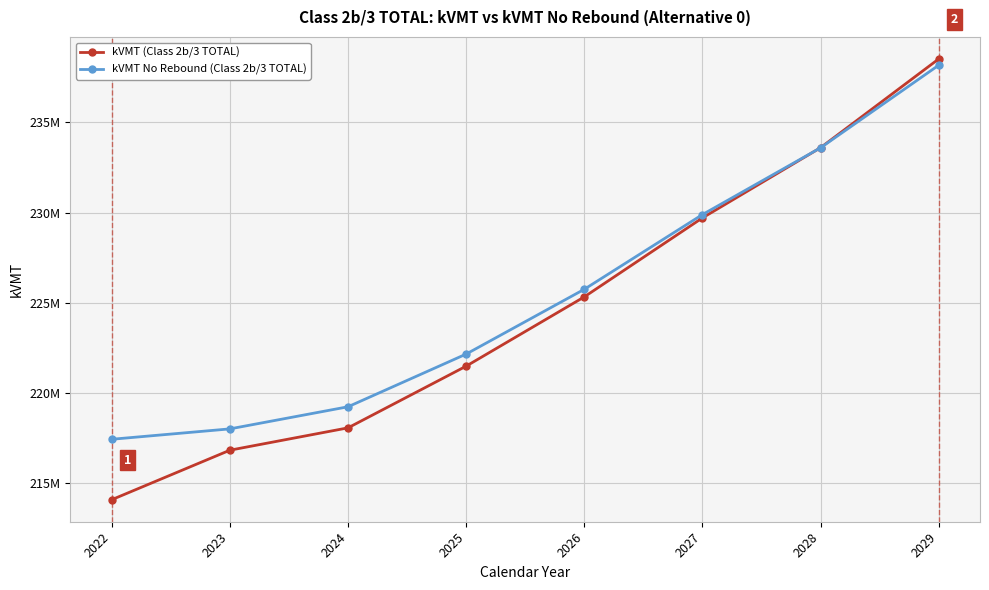

List the labels in order of kVMT (Class 2b/3 TOTAL) value, smallest first.

2022, 2023, 2024, 2025, 2026, 2027, 2028, 2029